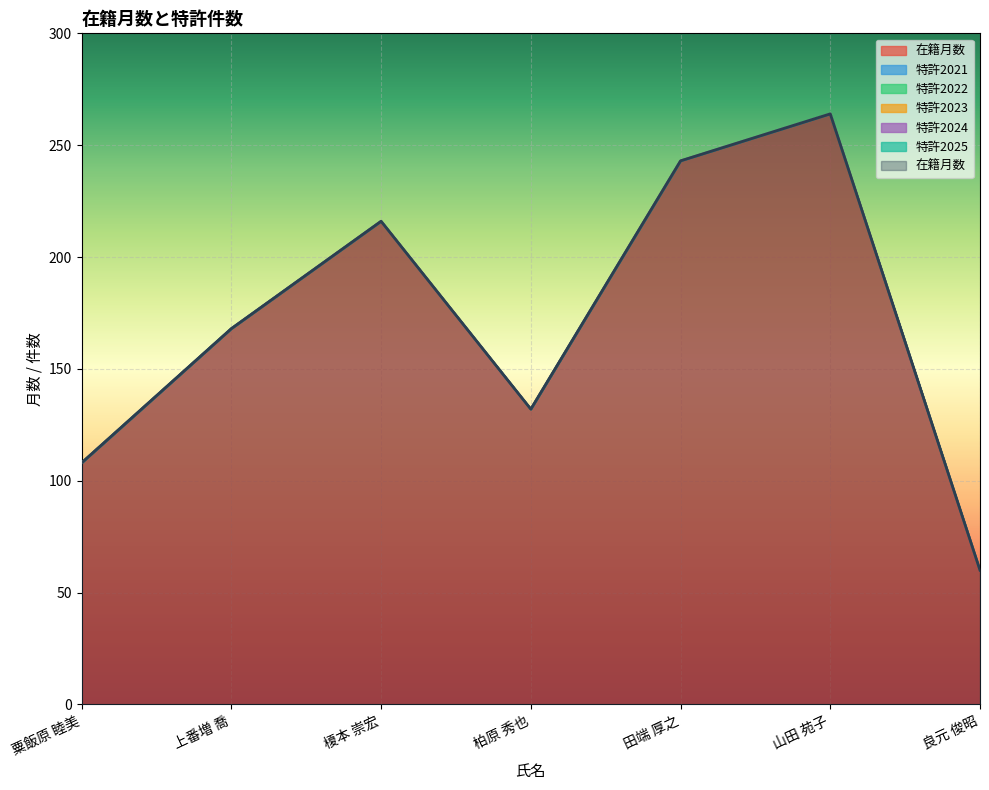

Which series has the largest range (max minus min)?

在籍月数